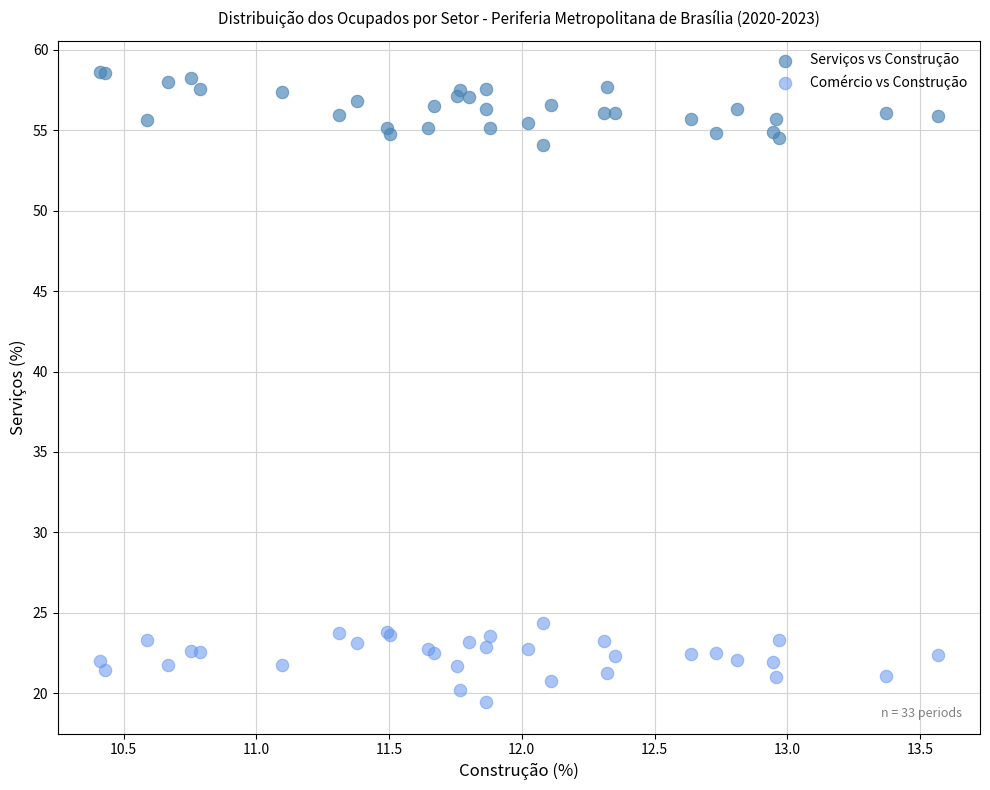

What is the X range (max minus min) for the scatter plot?

3.2